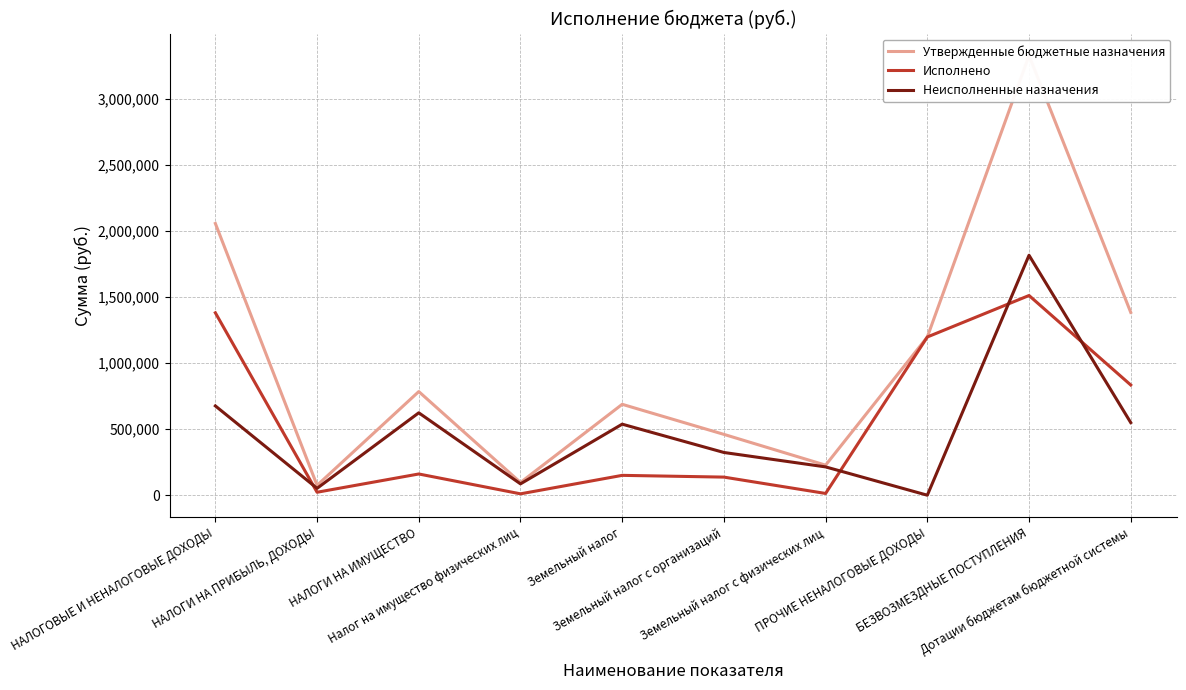

How many values in the Утвержденные бюджетные назначения series are below 784865?

5